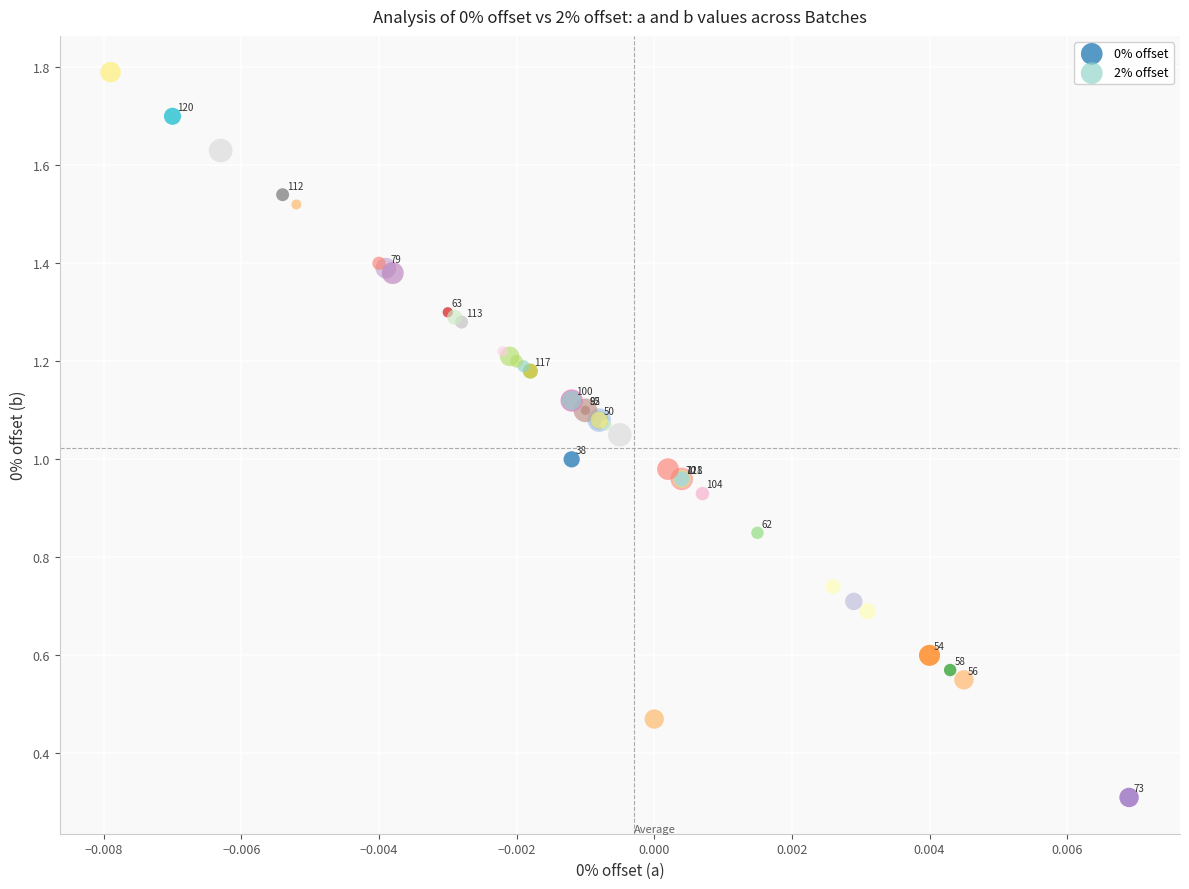

Which series reaches the minimum Y coordinate?

0% offset